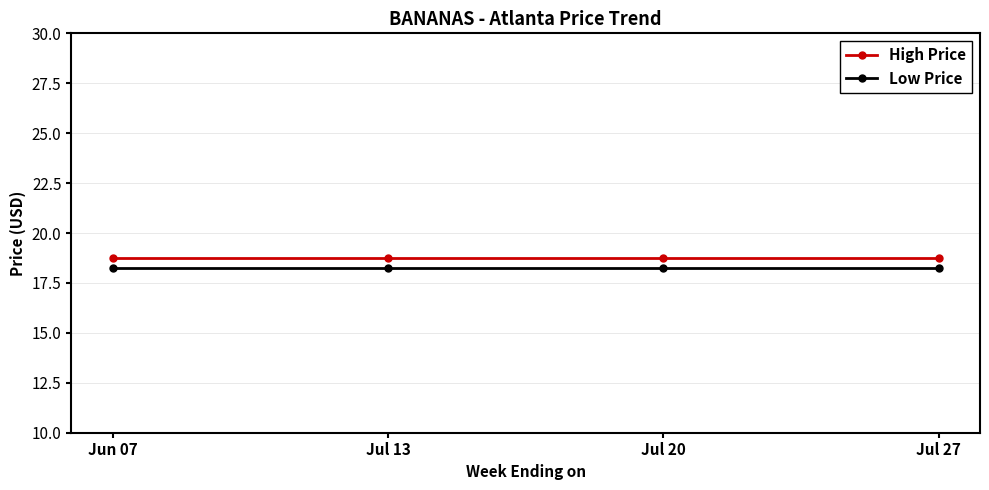

Is the value of High Price at Jun 07 greater than the value of Low Price at Jul 27?

Yes